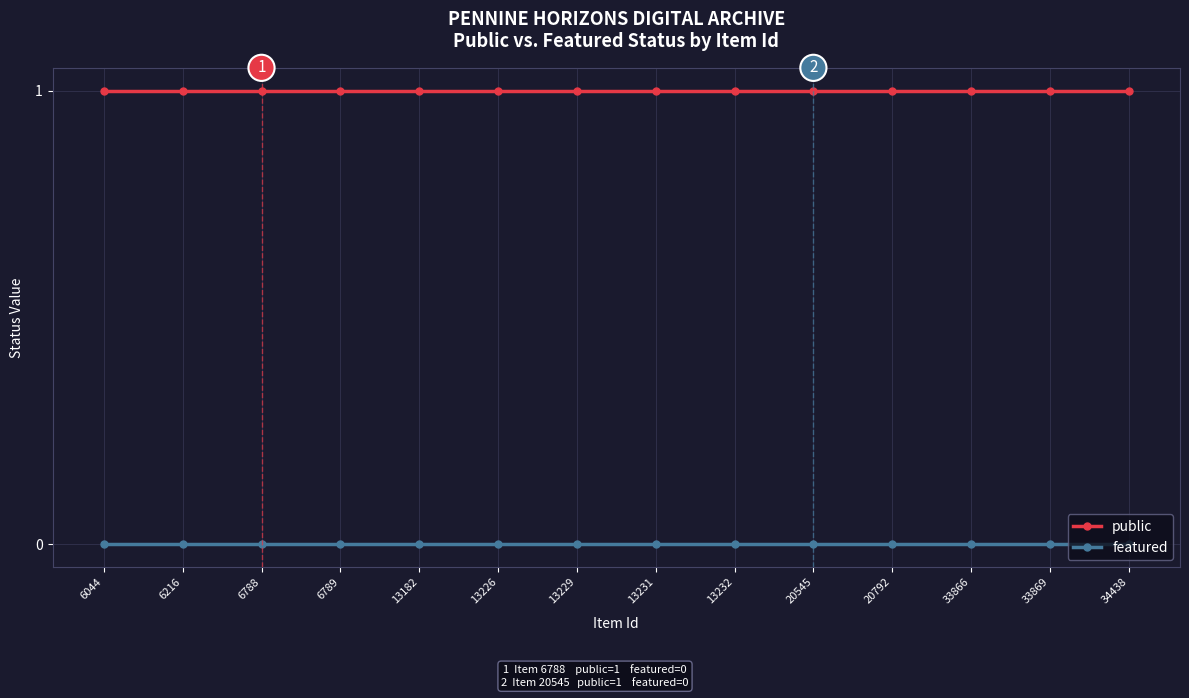

Count the number of categories in the chart.

14